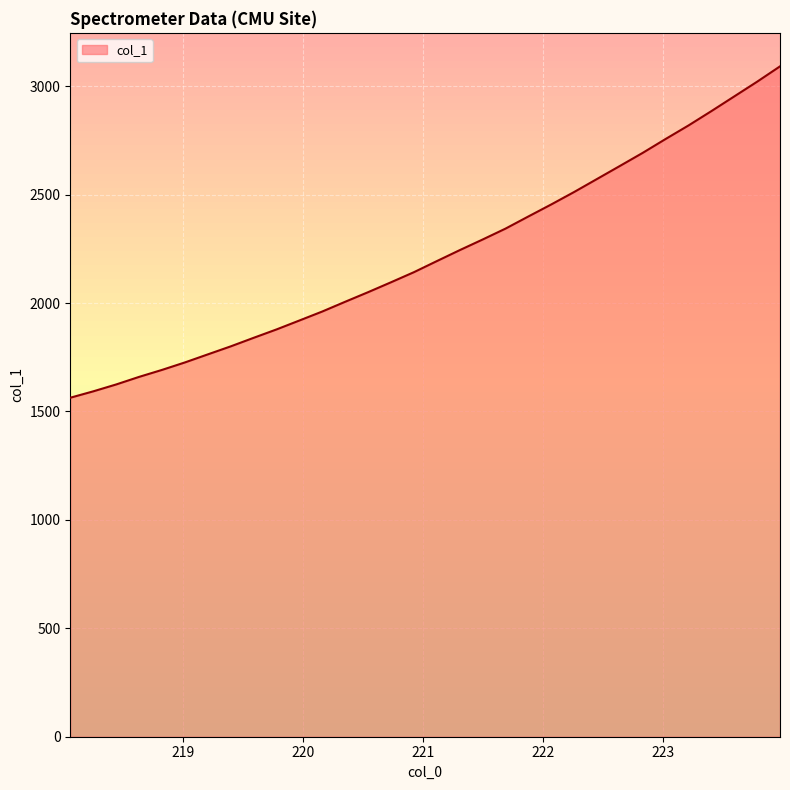

What is the smallest value displayed?

1563.4